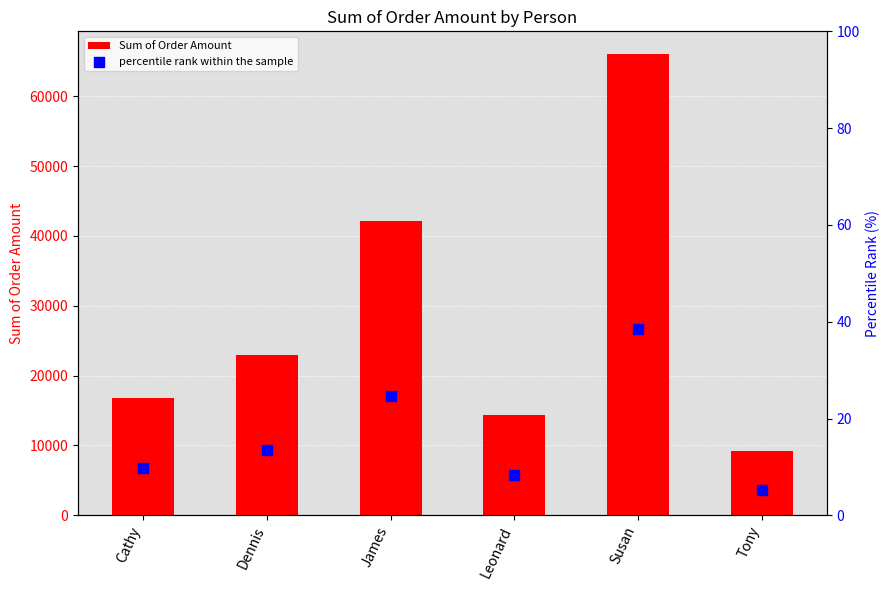

What are all the series names shown in the legend?

Sum of Order Amount, percentile rank within the sample